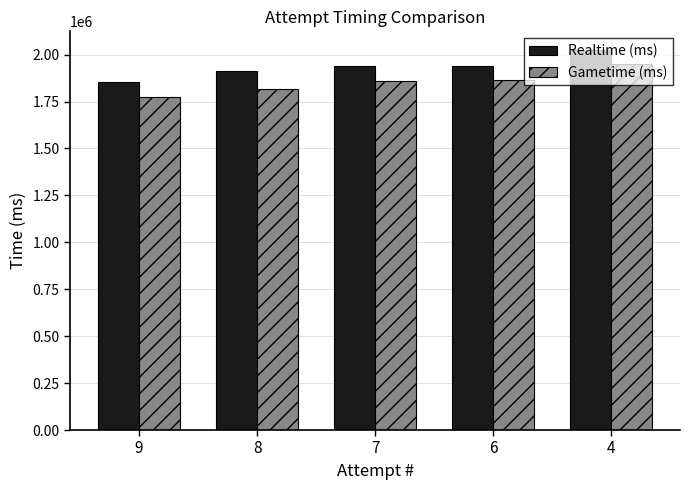

Rank the series by their average value, from lowest to highest.

Gametime (ms), Realtime (ms)